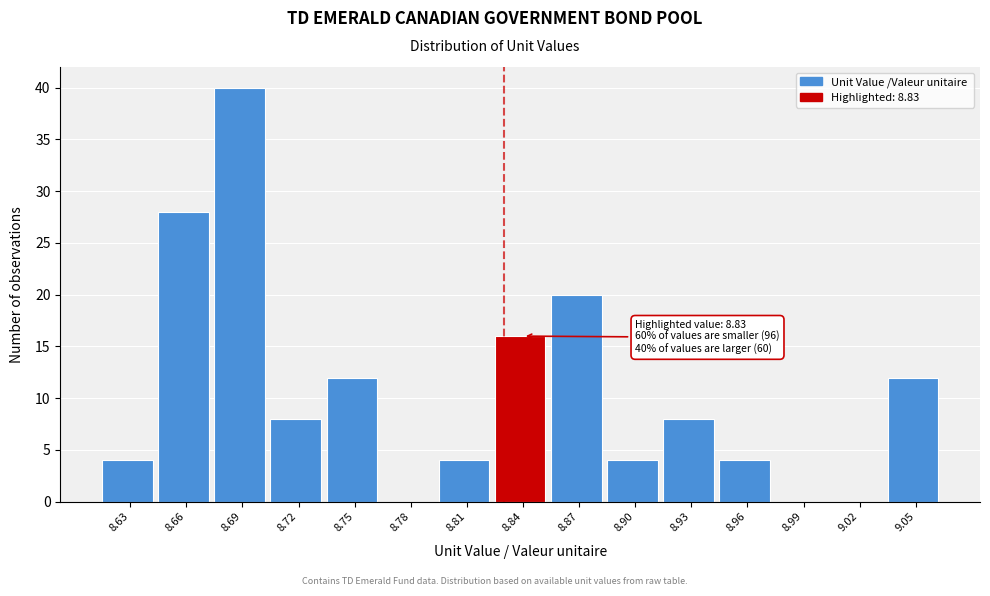

Which range on the x-axis has the tallest bar?

8.680 to 8.710